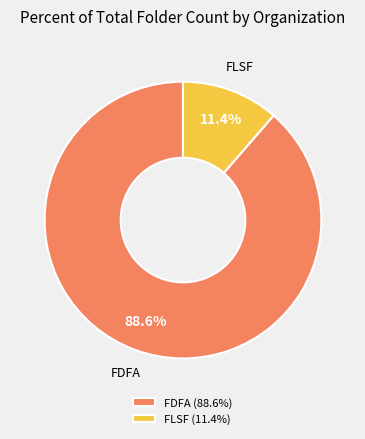

Is there a majority slice in this chart?

Yes